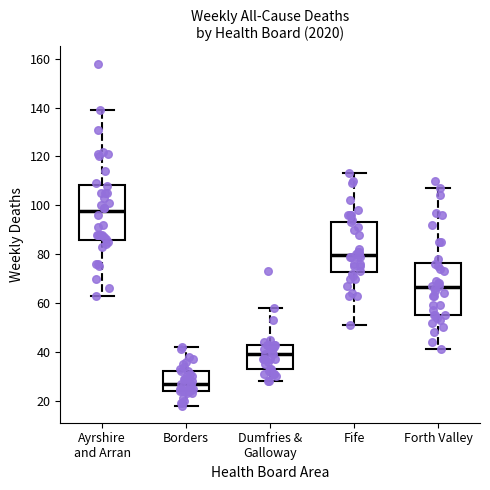

Which box's median line is the lowest?

Borders